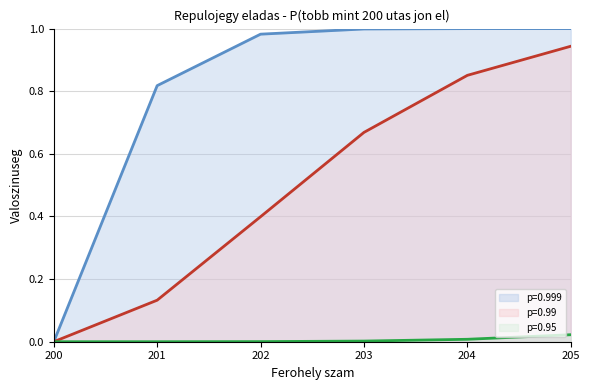

Which category has the highest value in the p=0.99 series?

205